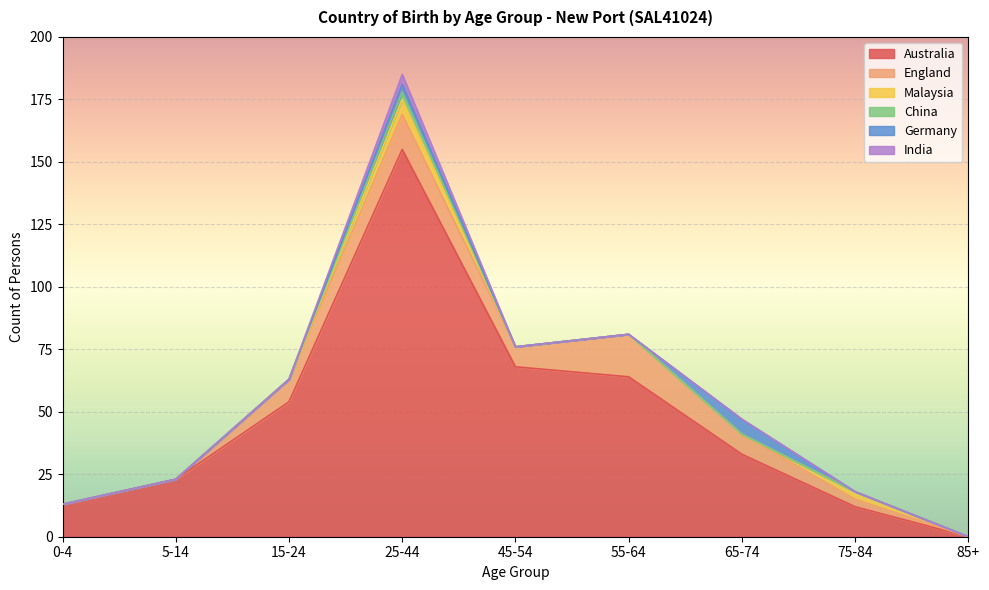

Reading right to left, transcribe all the data shown in this chart.

Australia: 85+=0	75-84=12	65-74=33	55-64=64	45-54=68	25-44=155	15-24=54	5-14=23	0-4=13
England: 85+=0	75-84=3	65-74=8	55-64=17	45-54=8	25-44=14	15-24=9	5-14=0	0-4=0
Malaysia: 85+=0	75-84=3	65-74=0	55-64=0	45-54=0	25-44=6	15-24=0	5-14=0	0-4=0
China: 85+=0	75-84=0	65-74=0	55-64=0	45-54=0	25-44=3	15-24=0	5-14=0	0-4=0
Germany: 85+=0	75-84=0	65-74=6	55-64=0	45-54=0	25-44=3	15-24=0	5-14=0	0-4=0
India: 85+=0	75-84=0	65-74=0	55-64=0	45-54=0	25-44=4	15-24=0	5-14=0	0-4=0